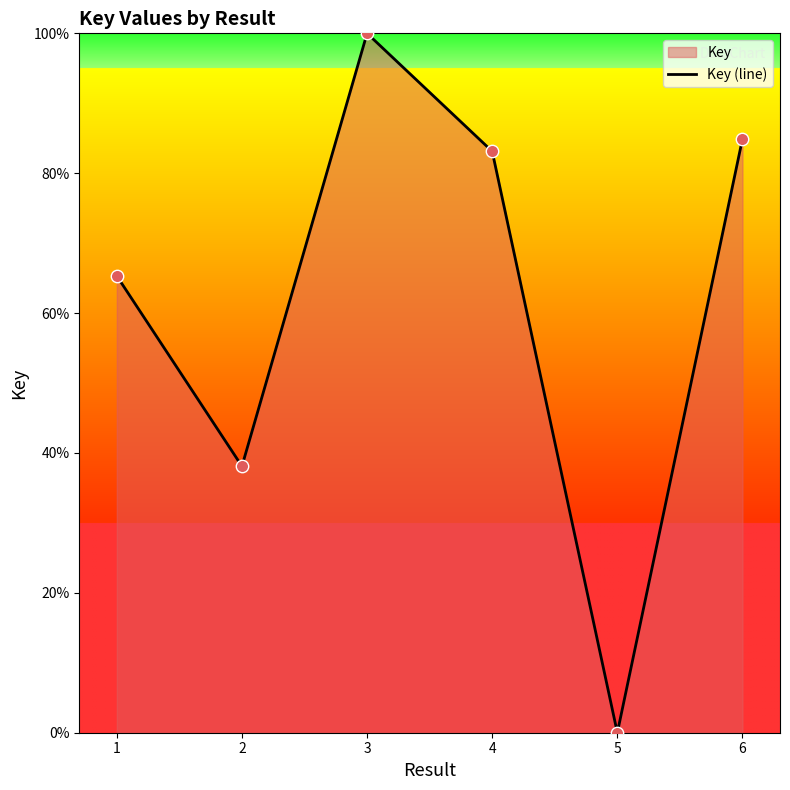

Which has a higher value, 5 or 4?

4